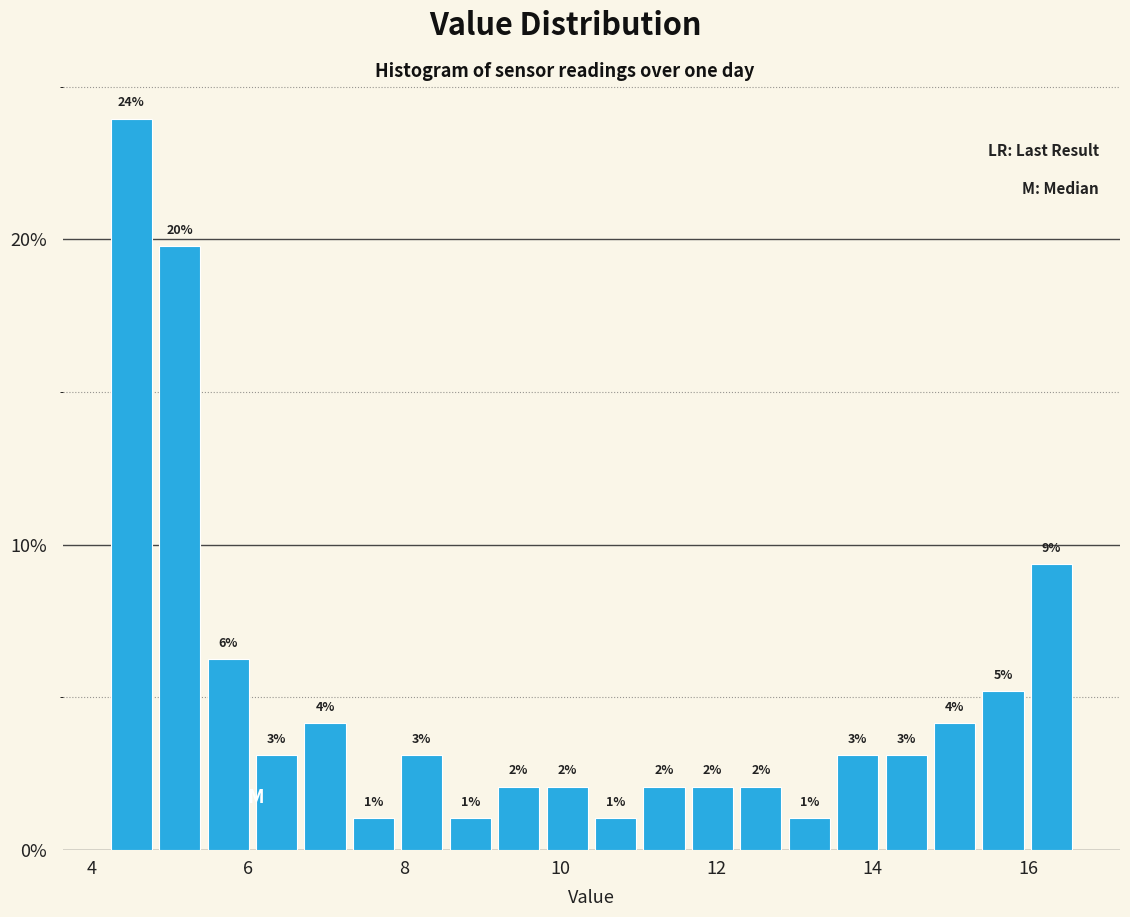

Around what value on the x-axis is the tallest bar? Give the approximate position of its centre, as read against the axis.

4.6